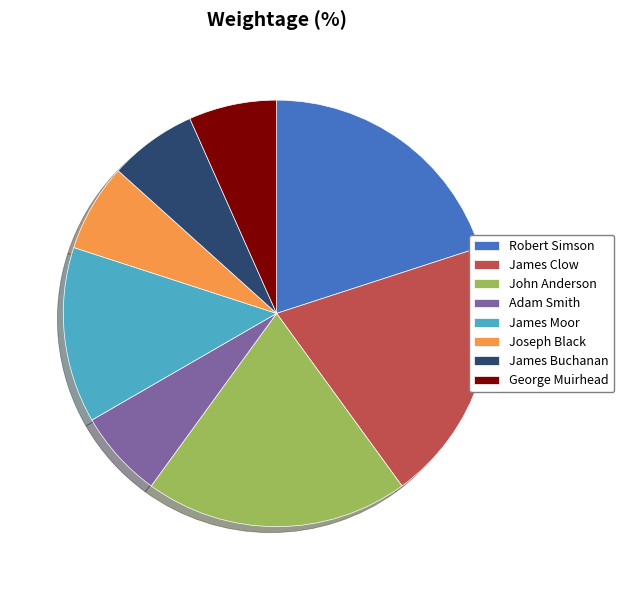

Count the number of slices in the pie.

8